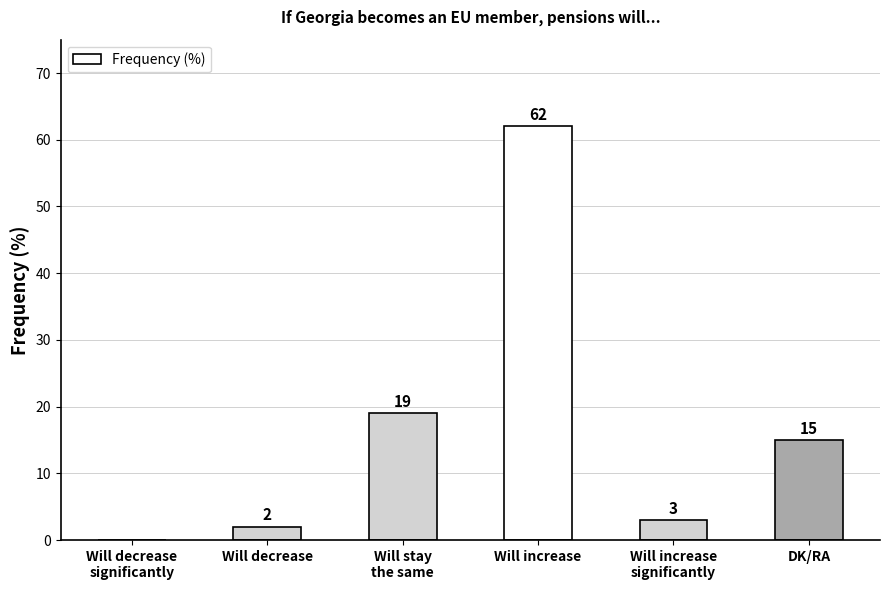

How many data points does each series have?

6